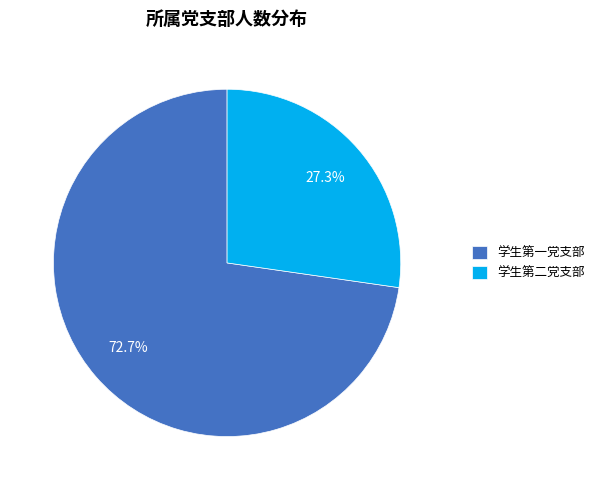

Which has a higher value, 学生第一党支部 or 学生第二党支部?

学生第一党支部